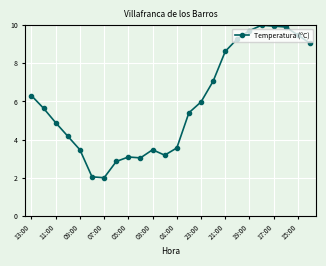

What is the value of the 7th point from the left?

2.0